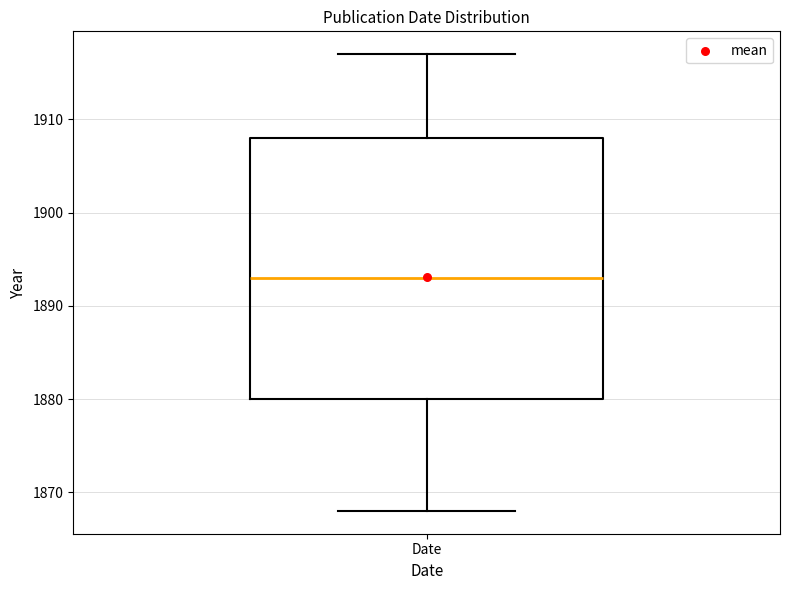

Read this box plot against the y-axis: the position of the median line, the range covered by the box, and the ends of both whiskers. The values are not printed on the chart, so give them approximately, as read against the axis.

median 1893, box 1880 to 1908, whiskers 1868 to 1917